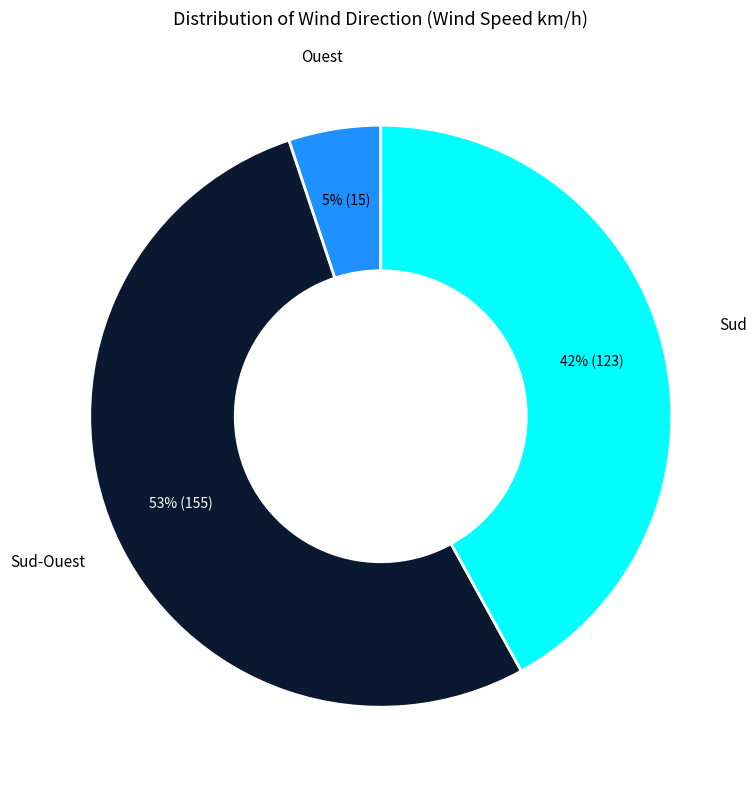

How many segments does this pie chart have?

3